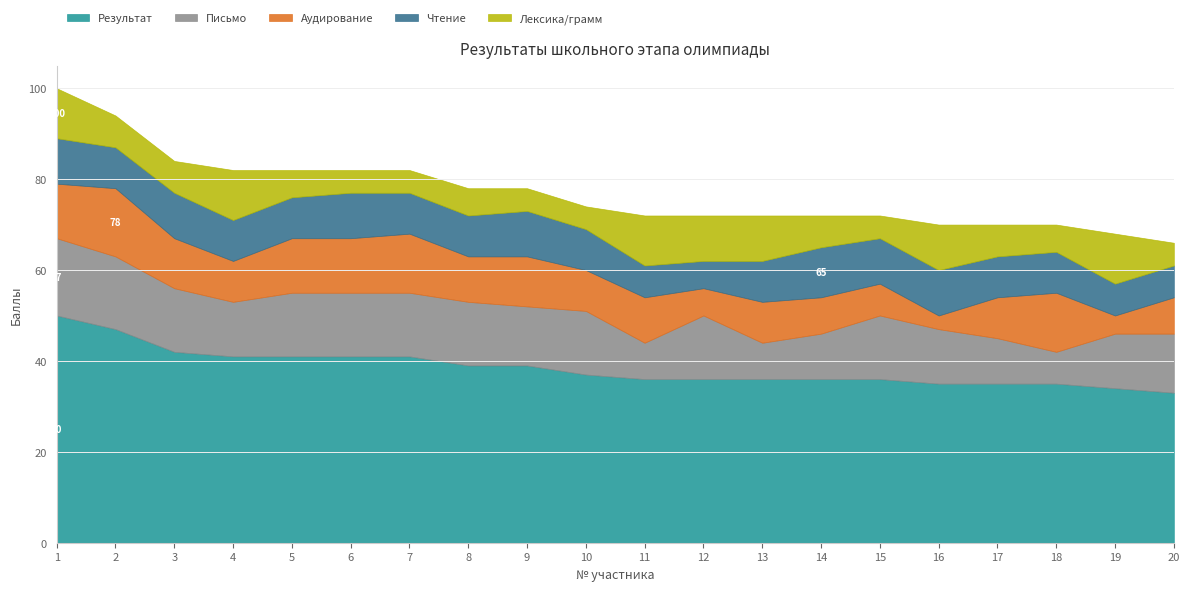

Reading left to right, transcribe all the data shown in this chart.

Результат: 1=50	2=47	3=42	4=41	5=41	6=41	7=41	8=39	9=39	10=37	11=36	12=36	13=36	14=36	15=36	16=35	17=35	18=35	19=34	20=33
Письмо: 1=17	2=16	3=14	4=12	5=14	6=14	7=14	8=14	9=13	10=14	11=8	12=14	13=8	14=10	15=14	16=12	17=10	18=7	19=12	20=13
Аудирование: 1=12	2=15	3=11	4=9	5=12	6=12	7=13	8=10	9=11	10=9	11=10	12=6	13=9	14=8	15=7	16=3	17=9	18=13	19=4	20=8
Чтение: 1=10	2=9	3=10	4=9	5=9	6=10	7=9	8=9	9=10	10=9	11=7	12=6	13=9	14=11	15=10	16=10	17=9	18=9	19=7	20=7
Лексика/грамм: 1=11	2=7	3=7	4=11	5=6	6=5	7=5	8=6	9=5	10=5	11=11	12=10	13=10	14=7	15=5	16=10	17=7	18=6	19=11	20=5